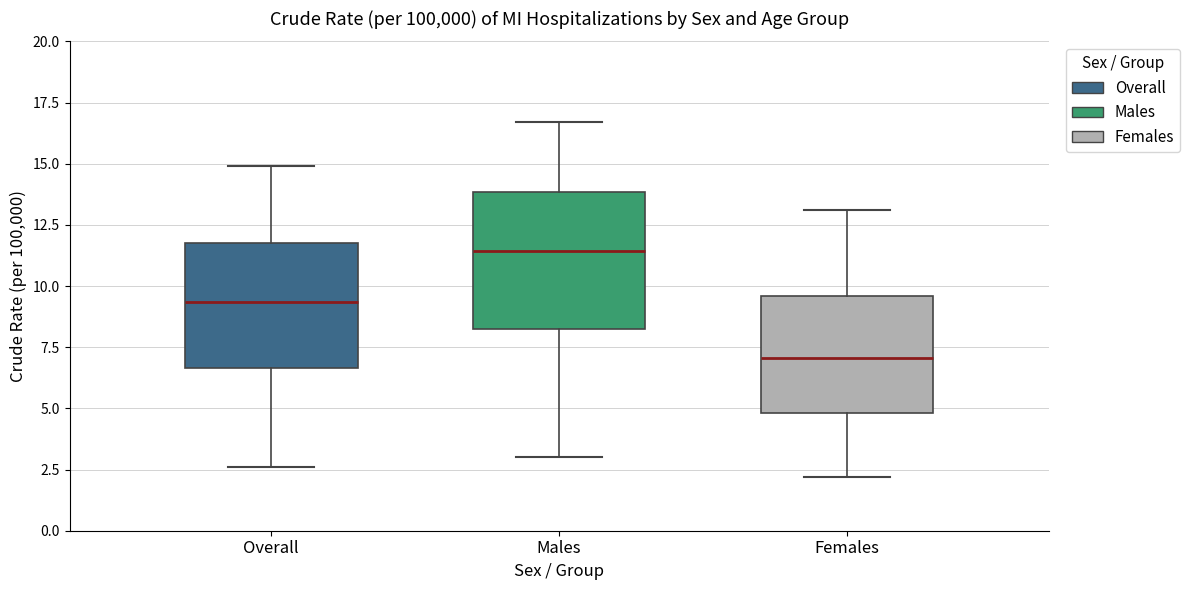

Reading left to right, transcribe this box plot: for each box, give where its median line is, the range the box spans, and where its two whiskers end, as read against the y-axis. The values are not printed on the chart, so give them approximately, as read against the axis.

Overall: median 9.5, box 6.5 to 12.0, whiskers 2.5 to 15.0
Males: median 11.5, box 8.5 to 14.0, whiskers 3.0 to 16.5
Females: median 7.0, box 5.0 to 9.5, whiskers 2.0 to 13.0